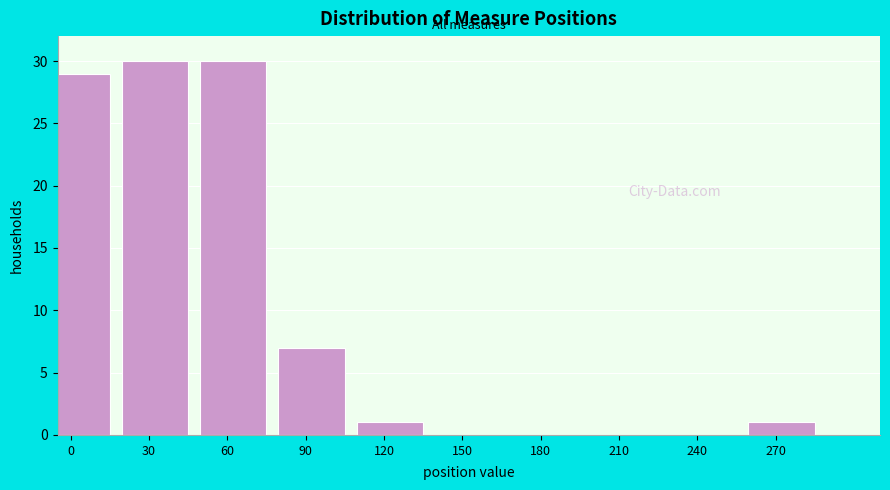

Reading left to right, what are all the values shown in this chart?

0=29	30=30	60=30	90=7	120=1	150=0	180=0	210=0	240=0	270=1